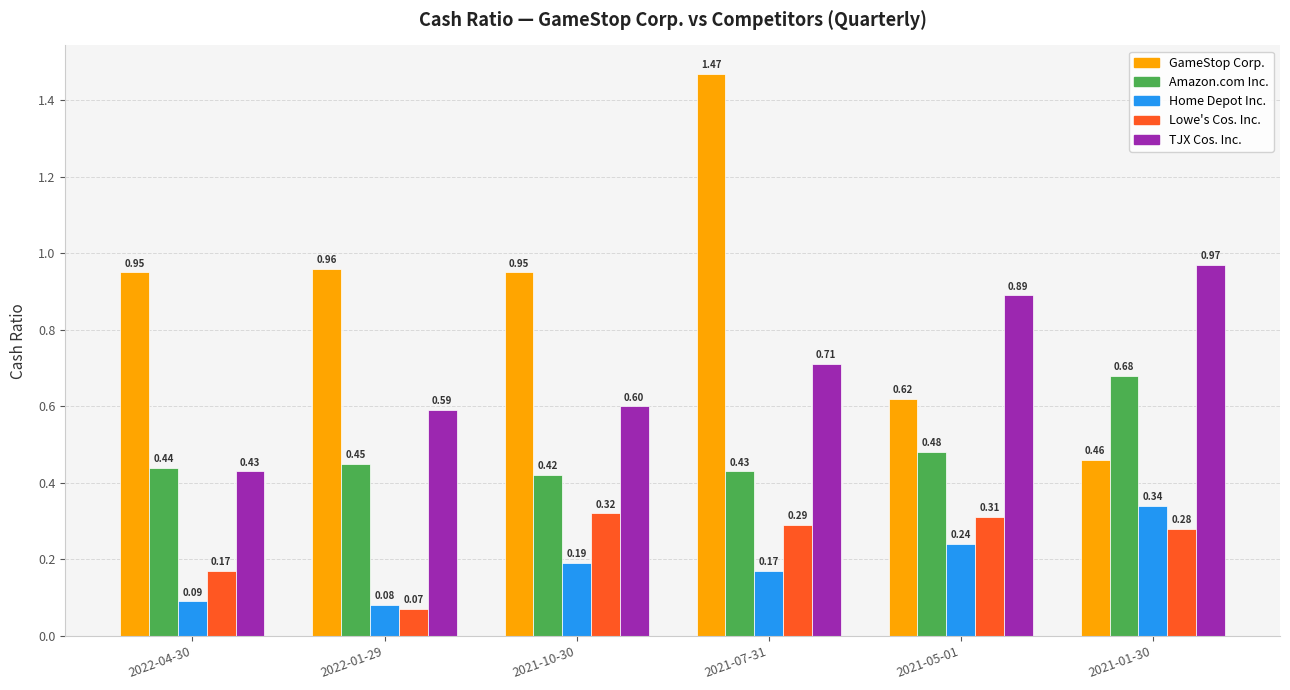

What is the sum of the Amazon.com Inc. values at 2021-01-30 and 2022-04-30?

1.1